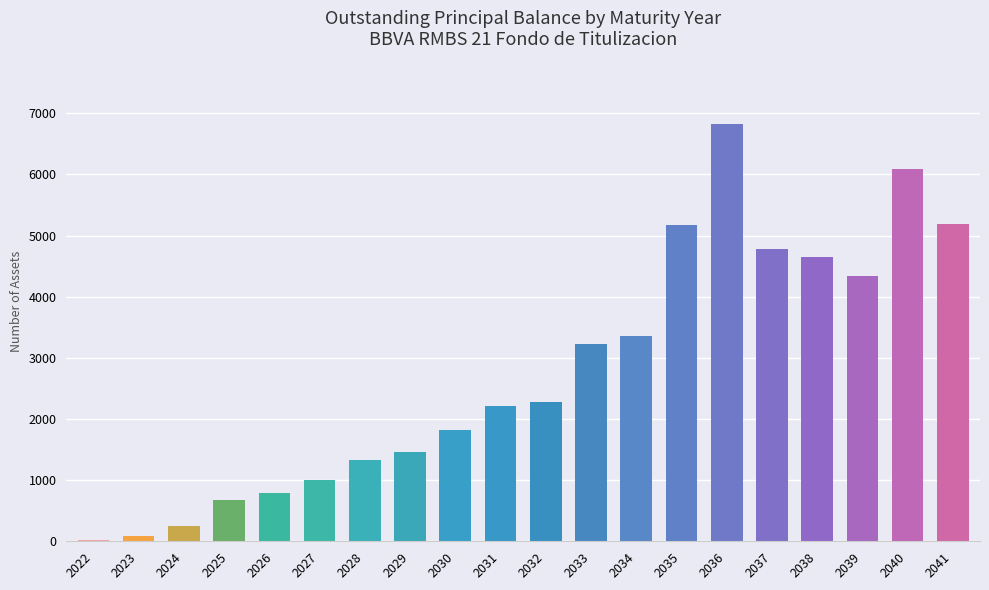

True or false: the data shows 1820 at 2030.

True